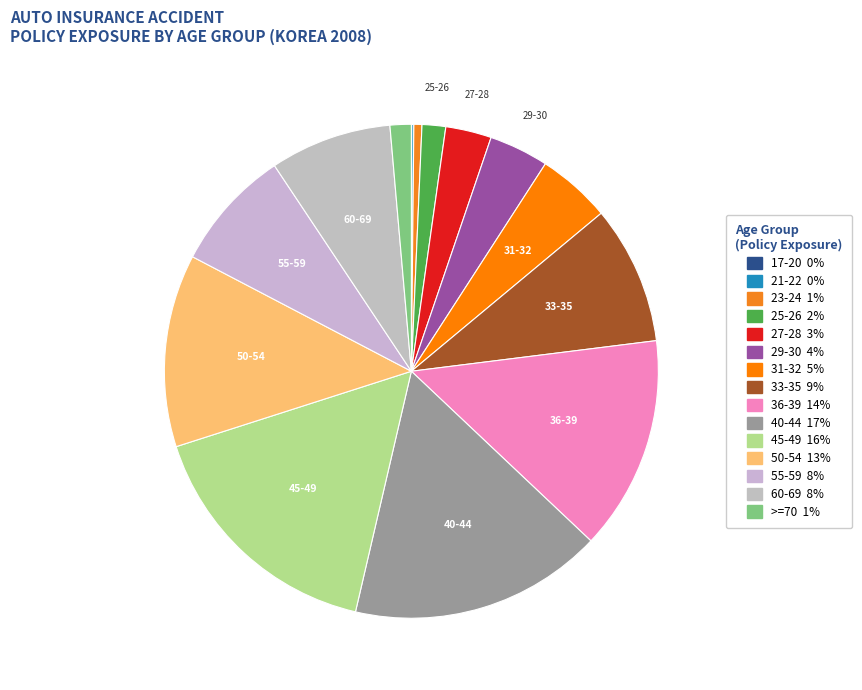

How many segments does this pie chart have?

15